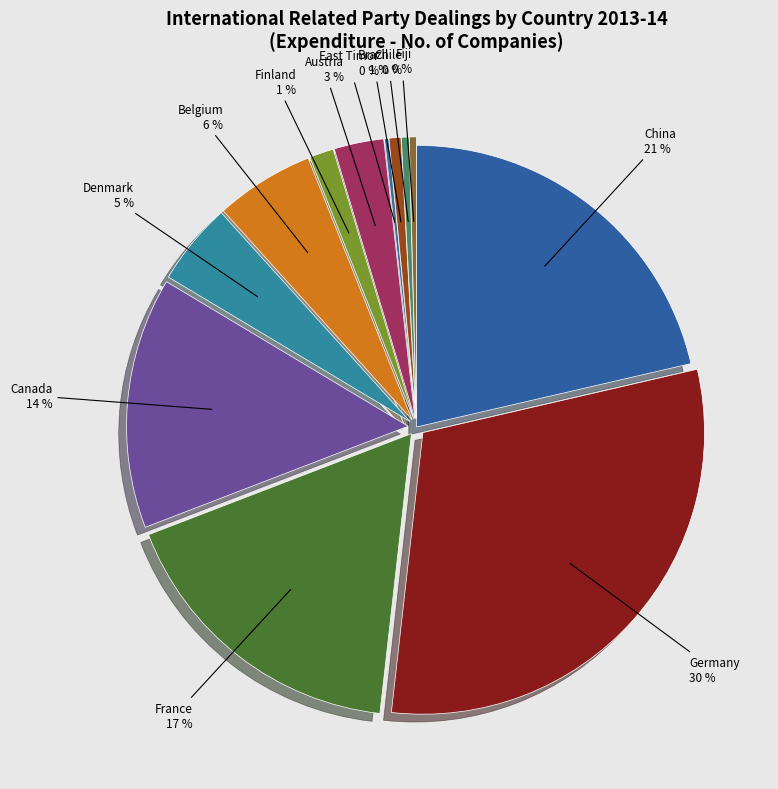

The Austria slice represents 10% of the pie. True or false?

False